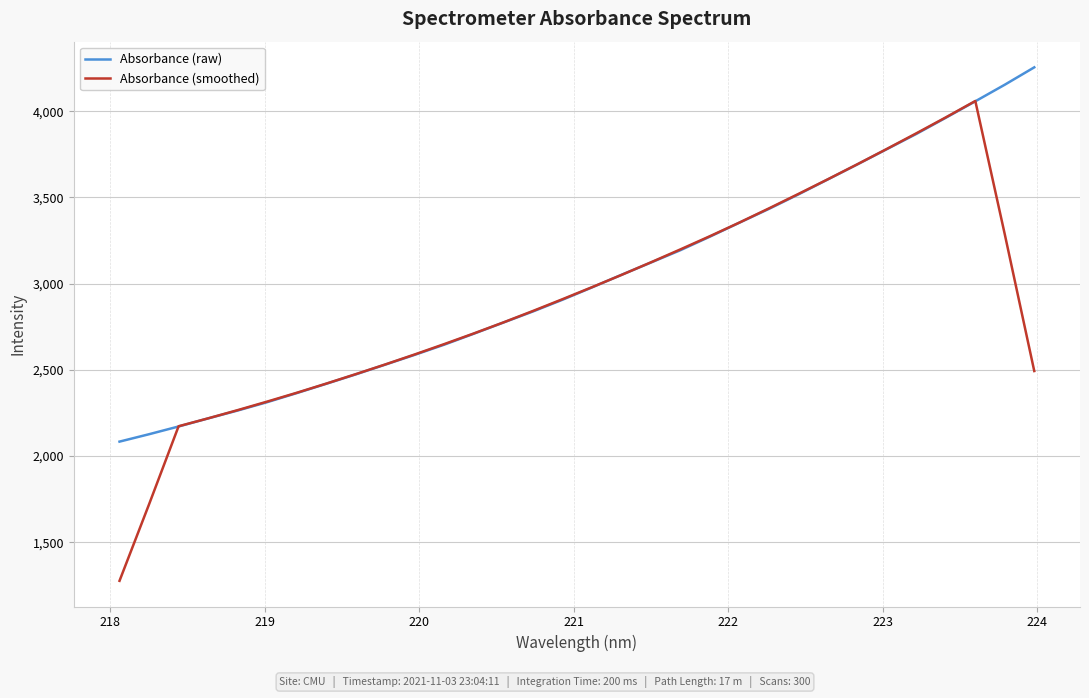

Which series has the largest range (max minus min)?

Absorbance (smoothed)